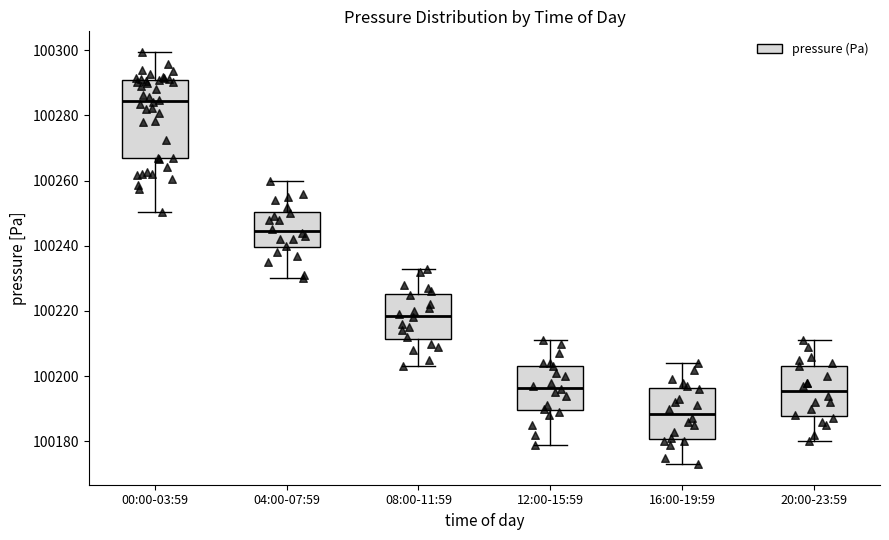

Reading left to right, read every box against the y-axis: the position of its median line, the range the box covers, and the ends of its whiskers. The values are not printed on the chart, so give them approximately, as read against the axis.

00:00-03:59: median 100284, box 100266 to 100290, whiskers 100250 to 100300
04:00-07:59: median 100244, box 100240 to 100250, whiskers 100230 to 100260
08:00-11:59: median 100218, box 100212 to 100226, whiskers 100204 to 100234
12:00-15:59: median 100196, box 100190 to 100204, whiskers 100180 to 100212
16:00-19:59: median 100188, box 100180 to 100196, whiskers 100174 to 100204
20:00-23:59: median 100196, box 100188 to 100204, whiskers 100180 to 100212